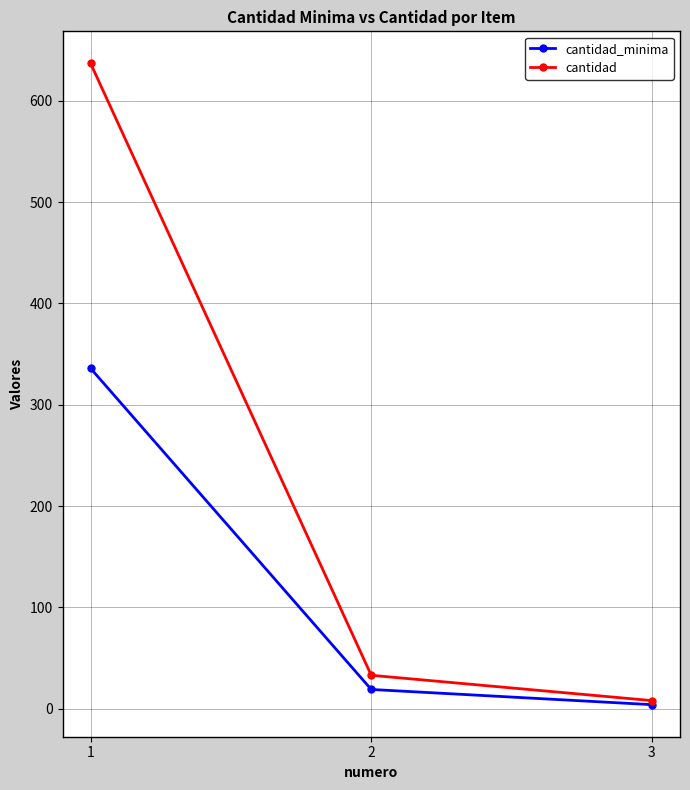

What is the difference between the maximum and second lowest values in the cantidad_minima series?

317